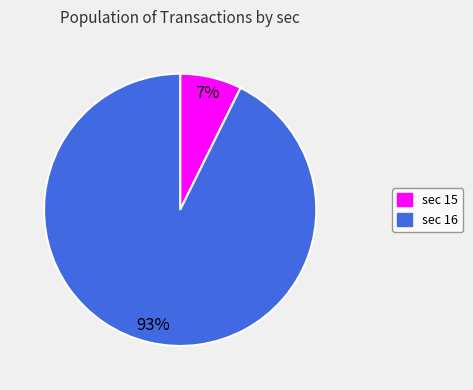

Is there a majority slice in this chart?

Yes